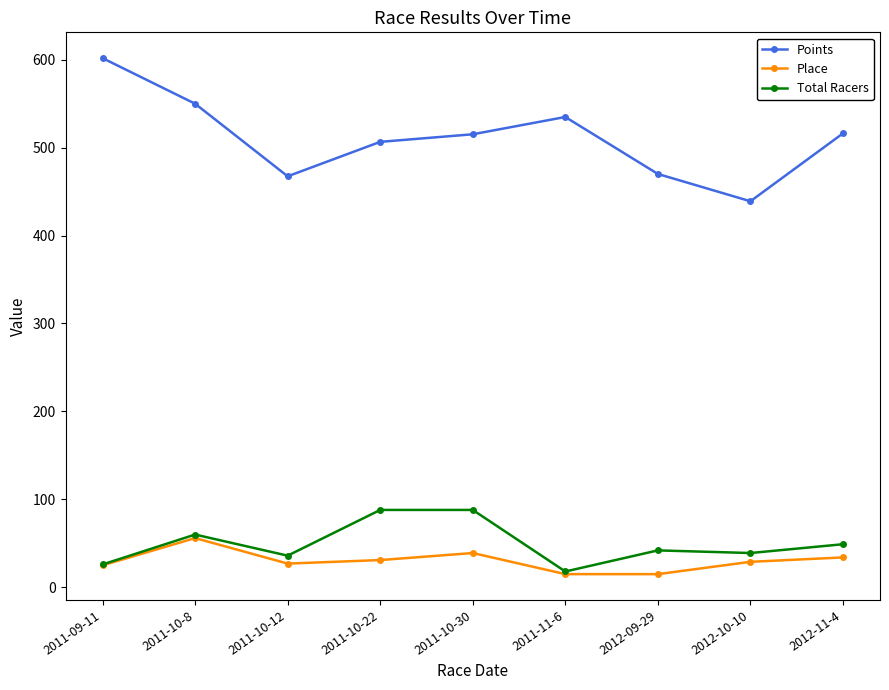

Where does the Points series first go above 515?

2011-09-11